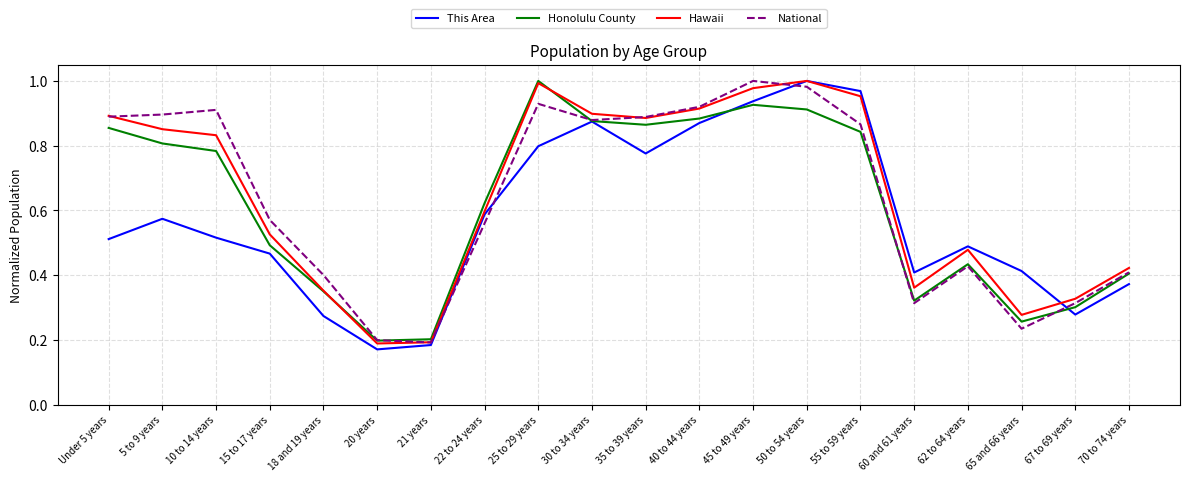

What is the total value across all series at 60 and 61 years?

1.4